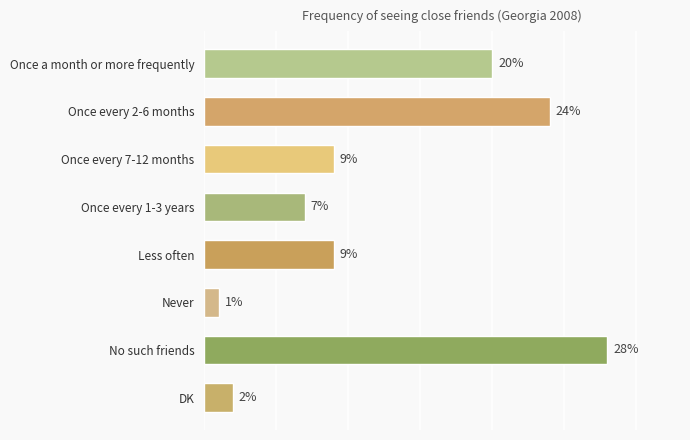

Which label corresponds to the largest value in the chart?

No such friends